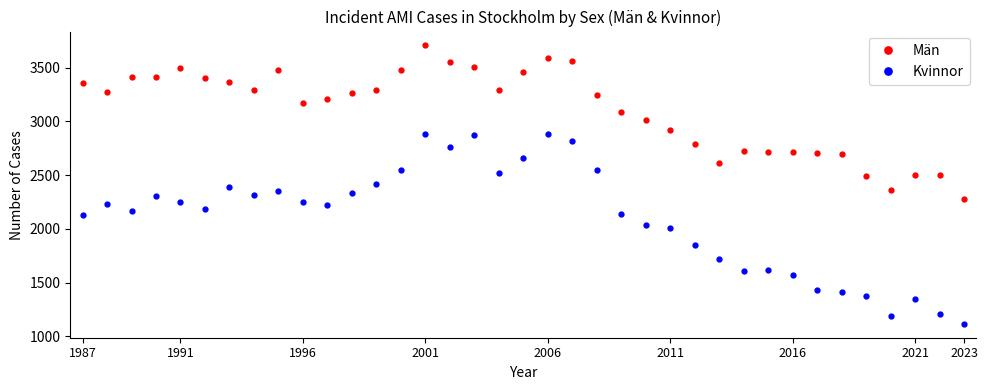

What is the highest value of the Män series?

3706